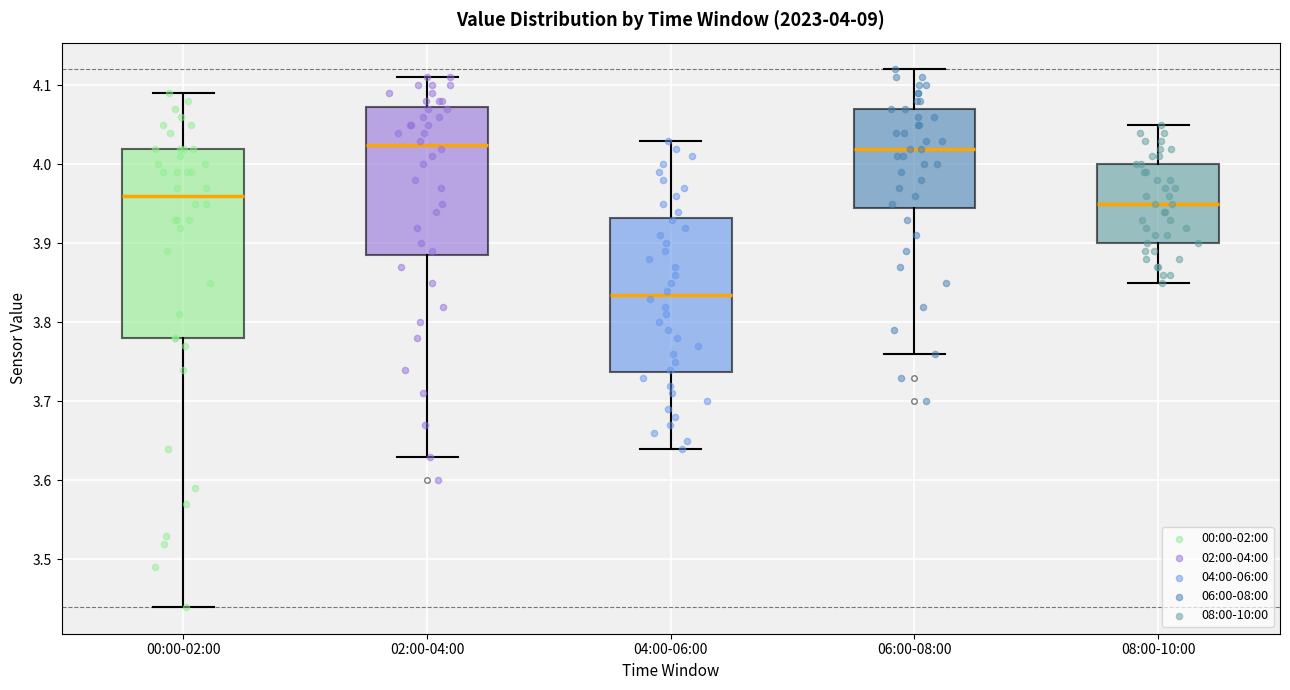

Comparing the boxes themselves (not the whiskers), which one is the tallest?

00:00-02:00